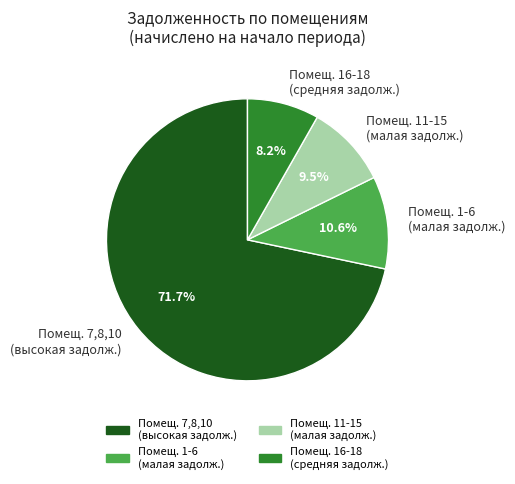

Which category has the smallest portion of the pie?

Помещ. 16-18 (средняя задолж.)